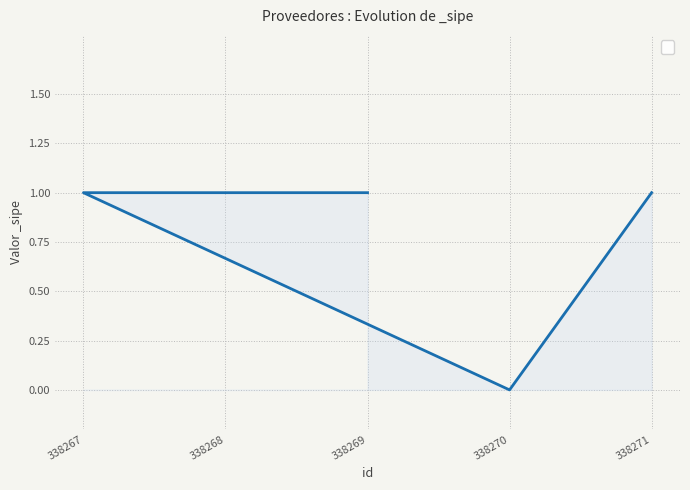

At which label is the value closest to 0?

338270